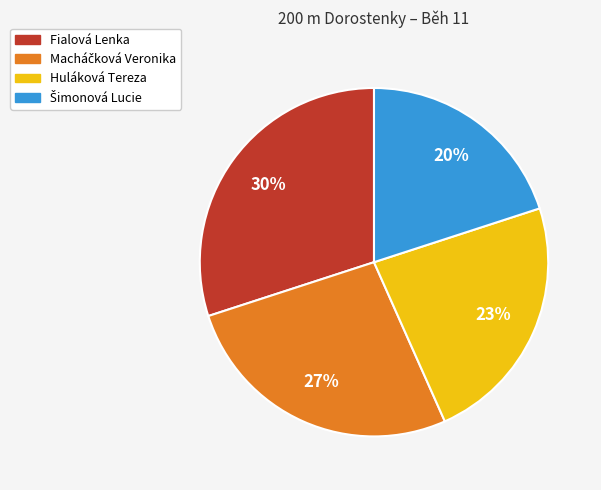

What percentage is the Fialová Lenka slice, to the nearest percent?

30%